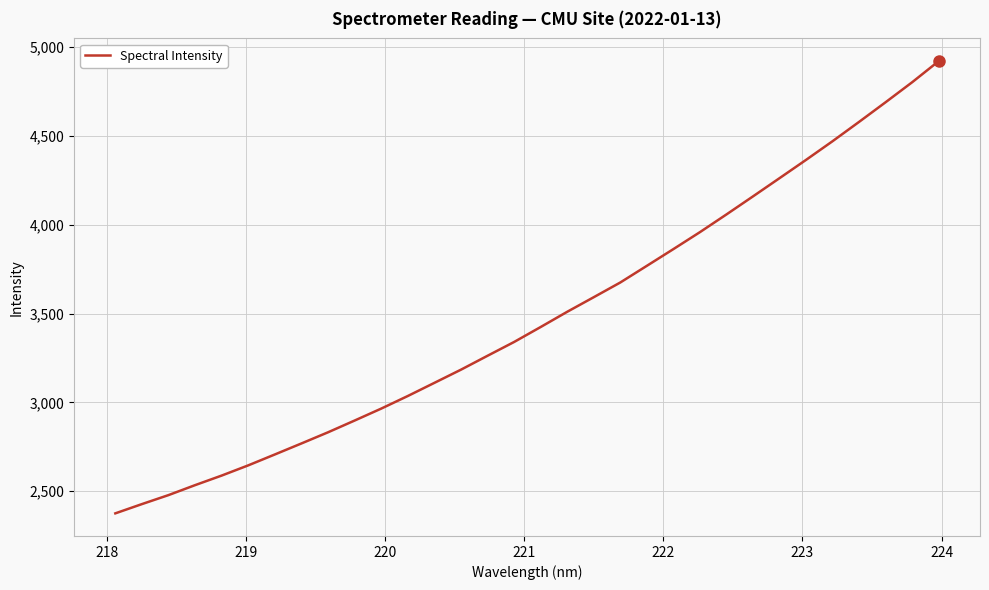

What is the greatest value displayed?

4921.0